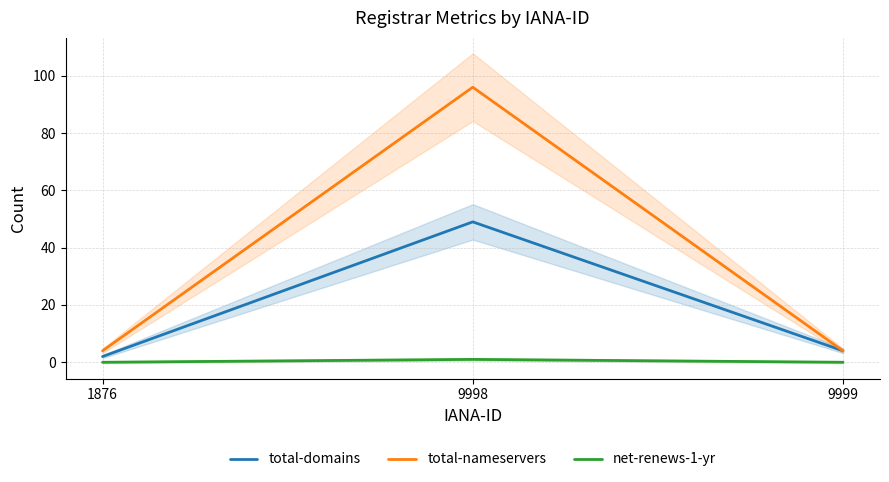

What is the total value across all series at 9998?

146